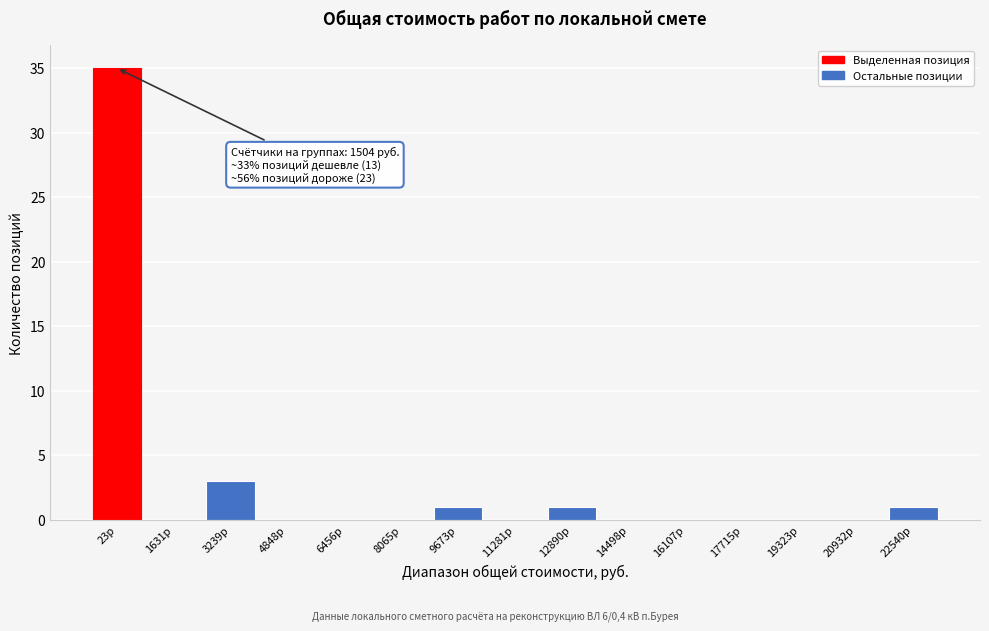

Reading right to left, what are all the values shown in this chart?

22540р=1	20932р=0	19323р=0	17715р=0	16107р=0	14498р=0	12890р=1	11281р=0	9673р=1	8065р=0	6456р=0	4848р=0	3239р=3	1631р=0	23р=35